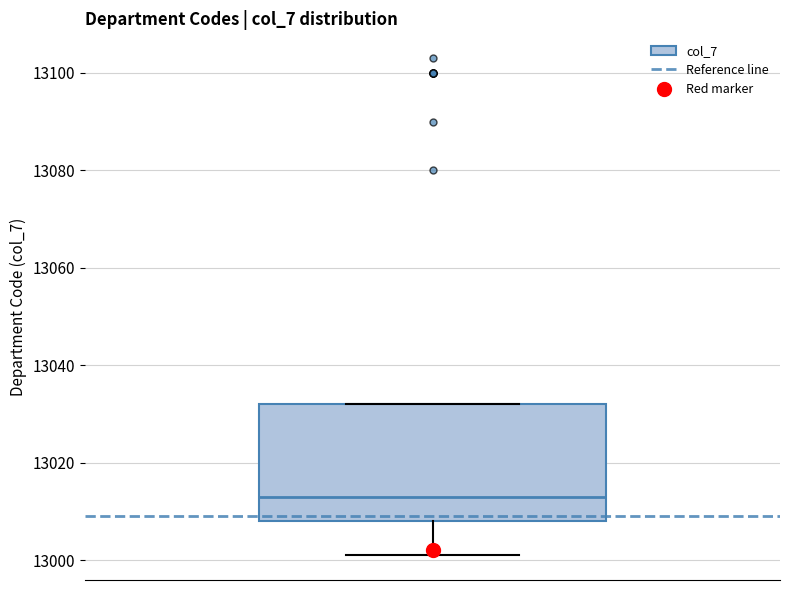

Transcribe this box plot: give where the median line is, the range the box spans, and where the two whiskers end, as read against the y-axis. The values are not printed on the chart, so give them approximately, as read against the axis.

median 13014, box 13008 to 13032, whiskers 13002 to 13032